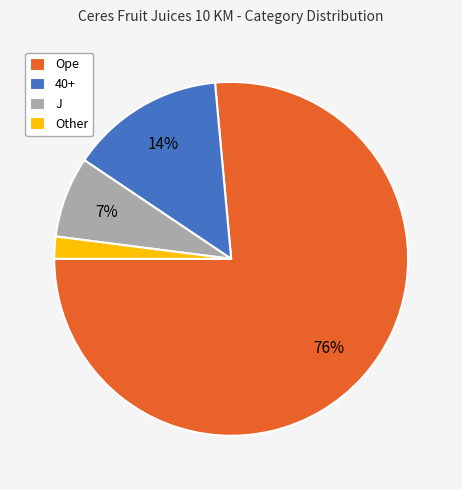

Which slice is the largest?

Ope